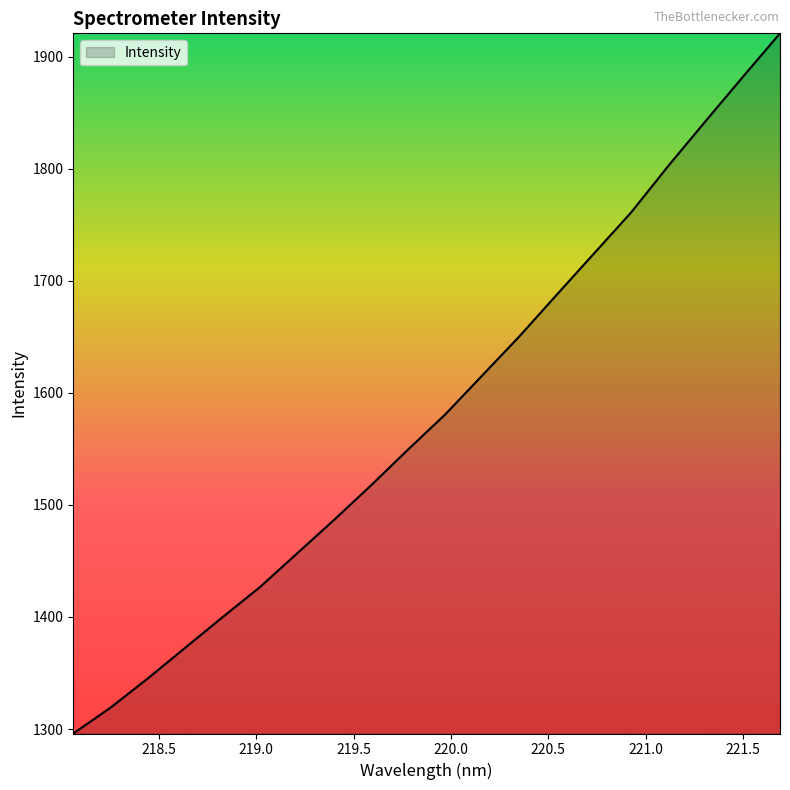

What is the minimum value shown in the chart?

1296.0